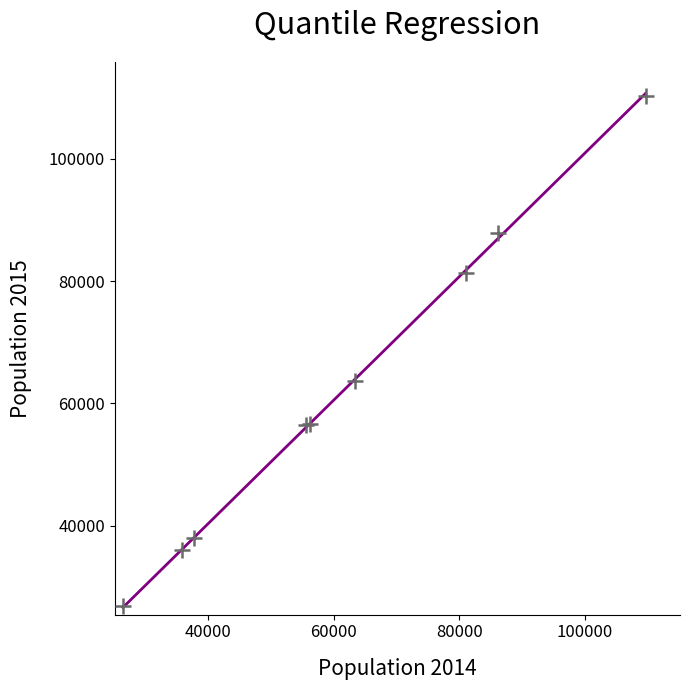

What Y value in the scatter plot is closest to 68570?

63587